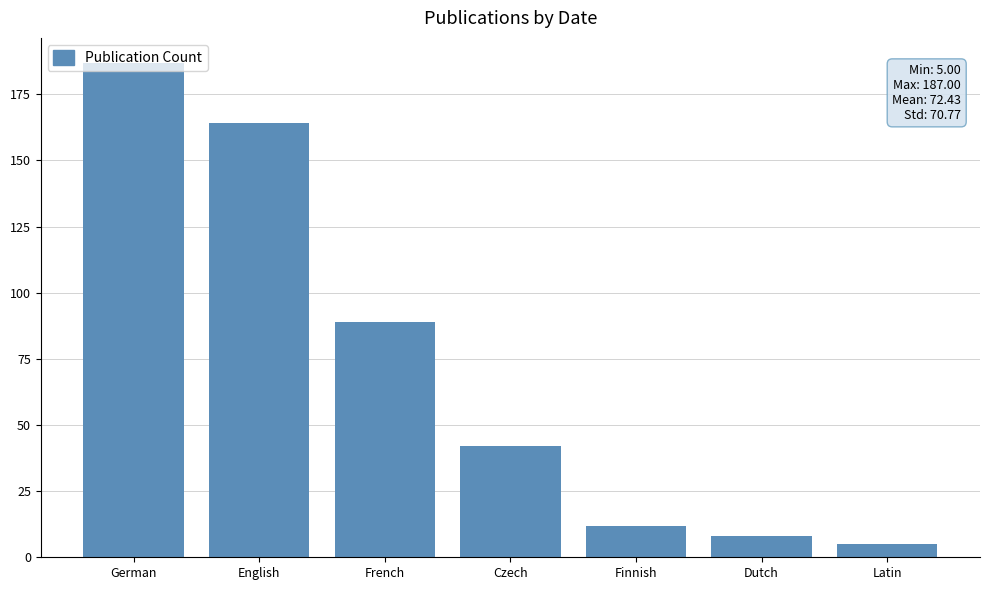

Does the chart contain any negative values?

No